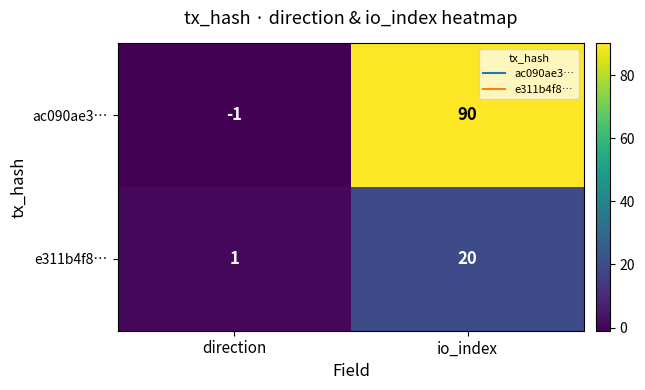

Read the ac090ae3… value at io_index, to the nearest 10.

90